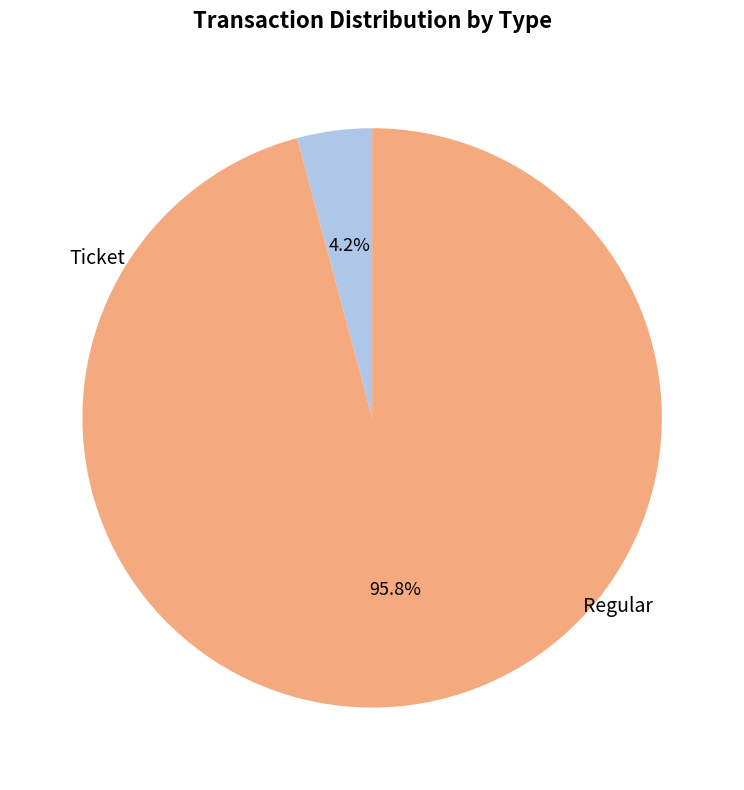

Count the number of slices in the pie.

2